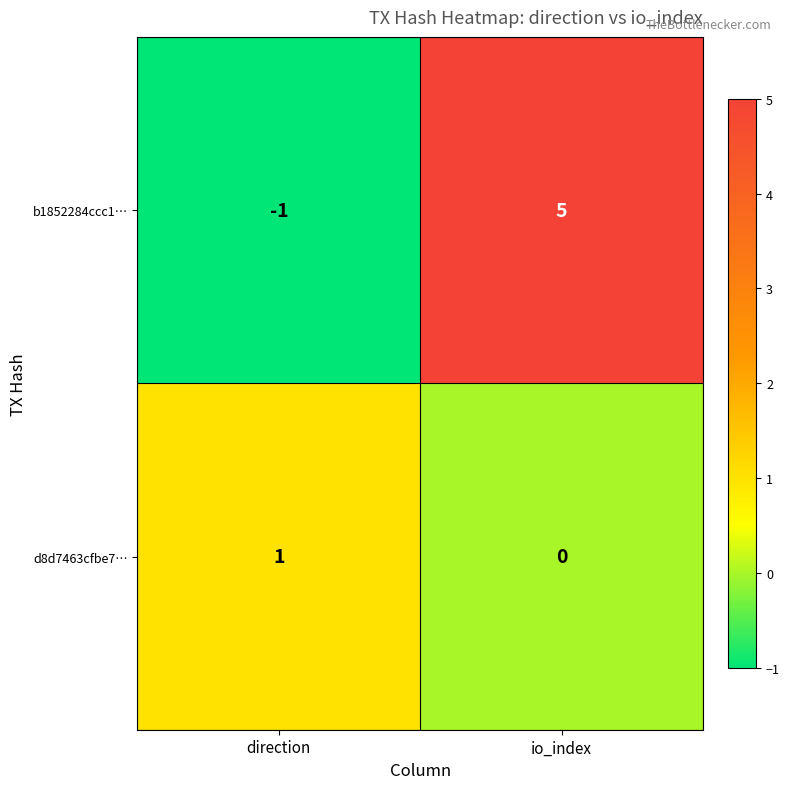

How many data points does each series have?

2